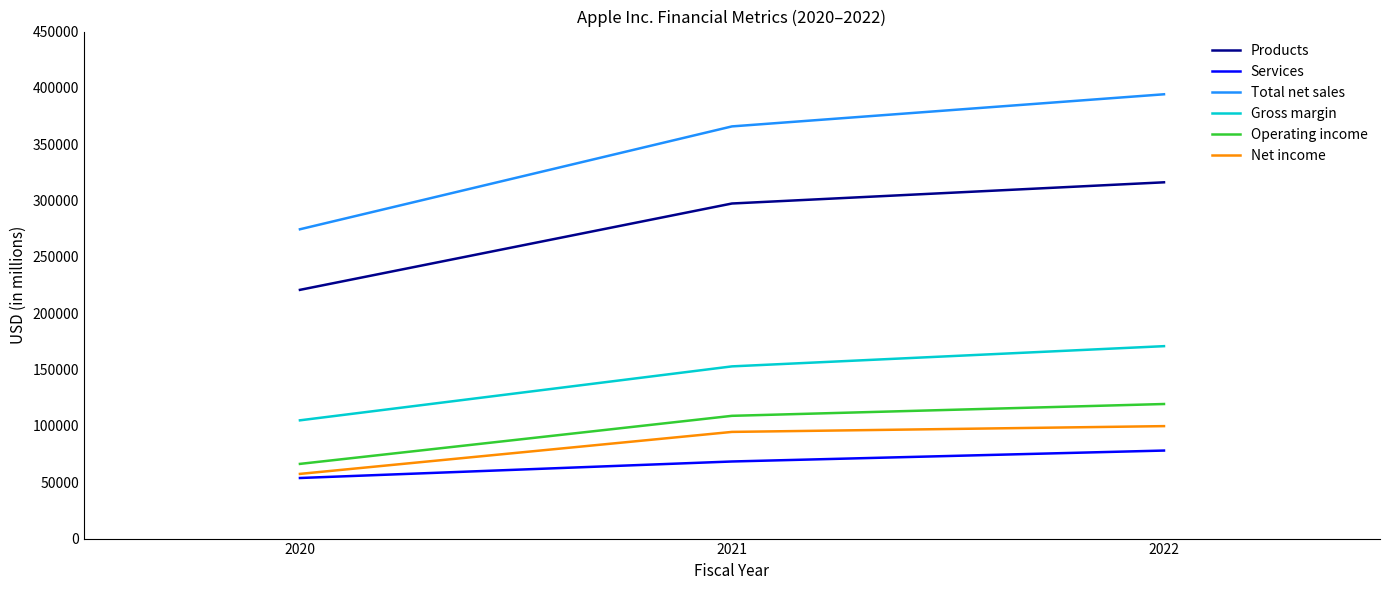

Between 2020 and 2022, which series saw the biggest shift?

Total net sales